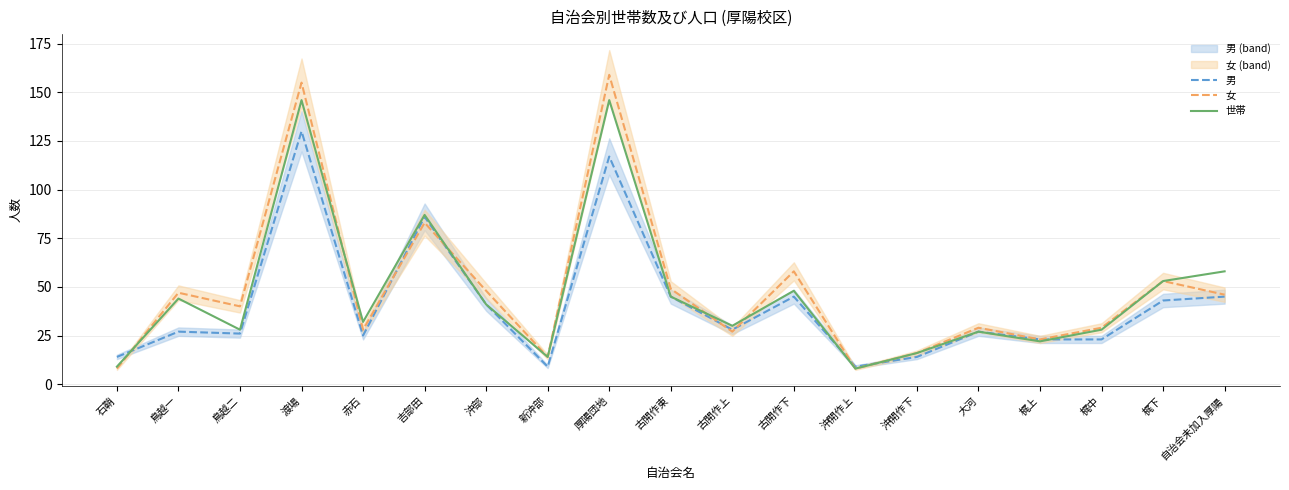

What position from the right is 沖開作下?

6